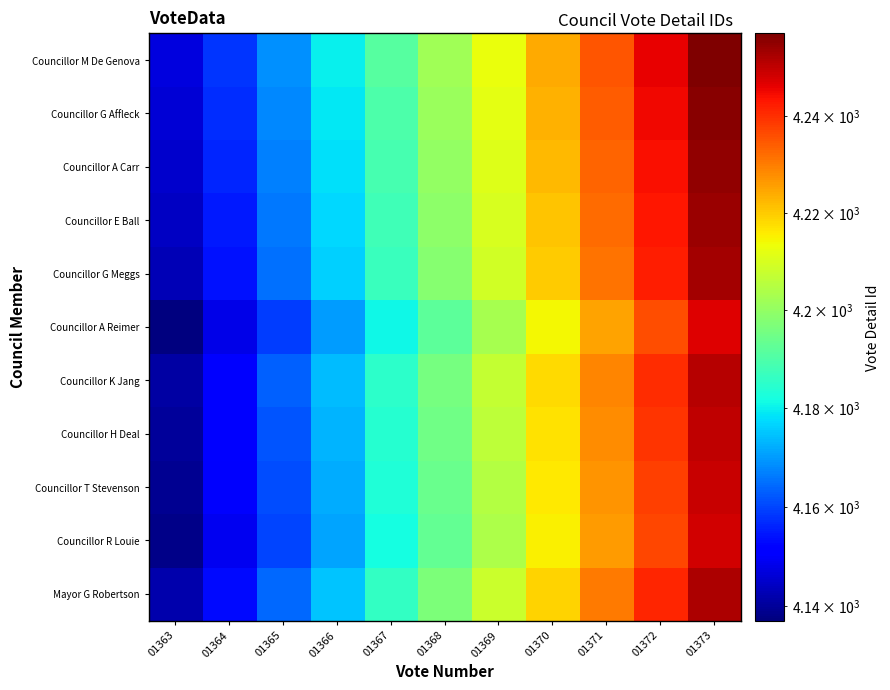

Which label corresponds to the smallest value in the chart?

01363